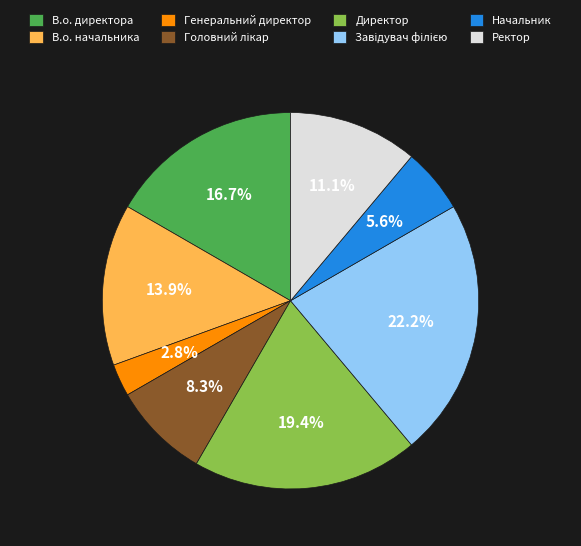

To the nearest percent, what percentage of the pie is Ректор?

11%